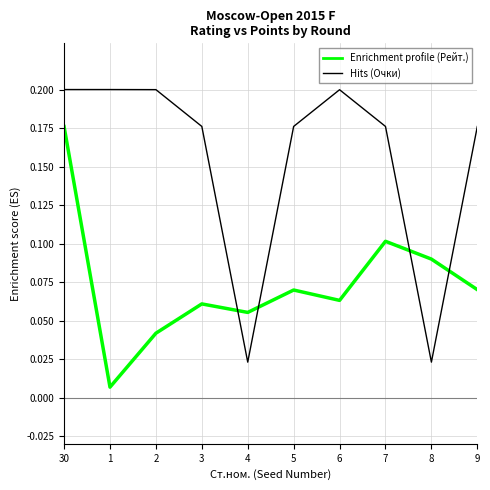

What position from the left is 7?

8